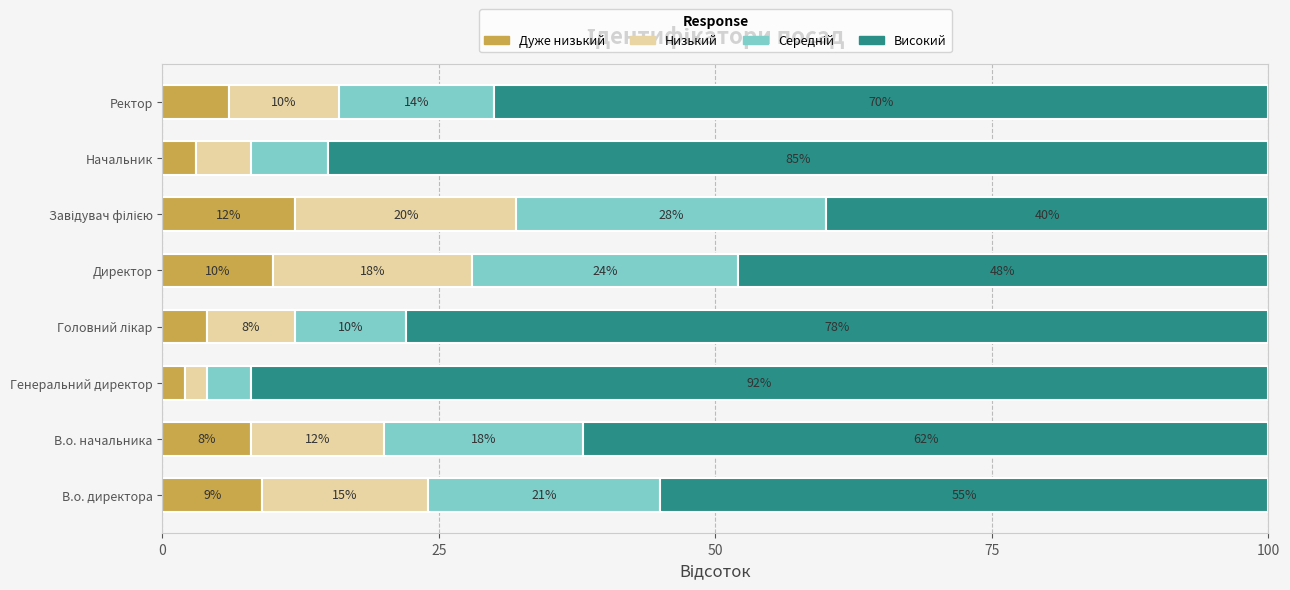

What is the sum of the Дуже низький values at Ректор and Директор?

16